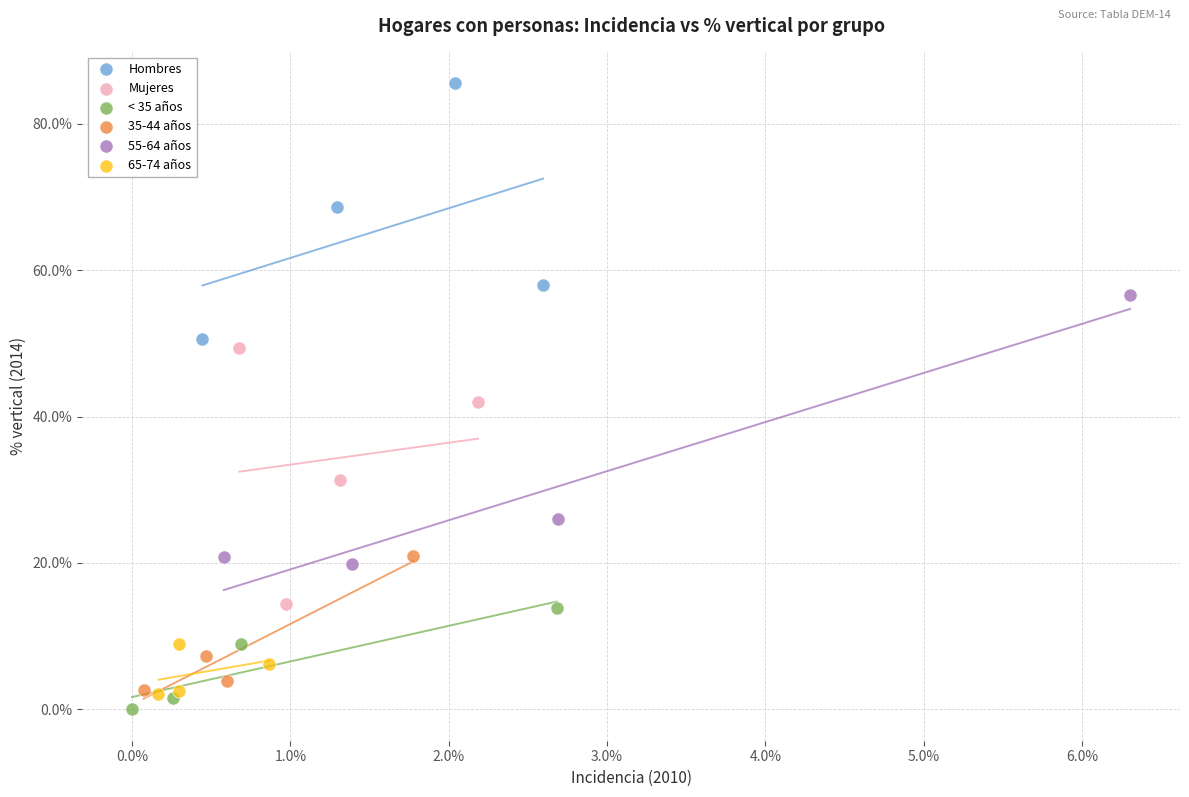

What are all the series names shown in the legend?

Hombres, Mujeres, < 35 años, 35-44 años, 55-64 años, 65-74 años